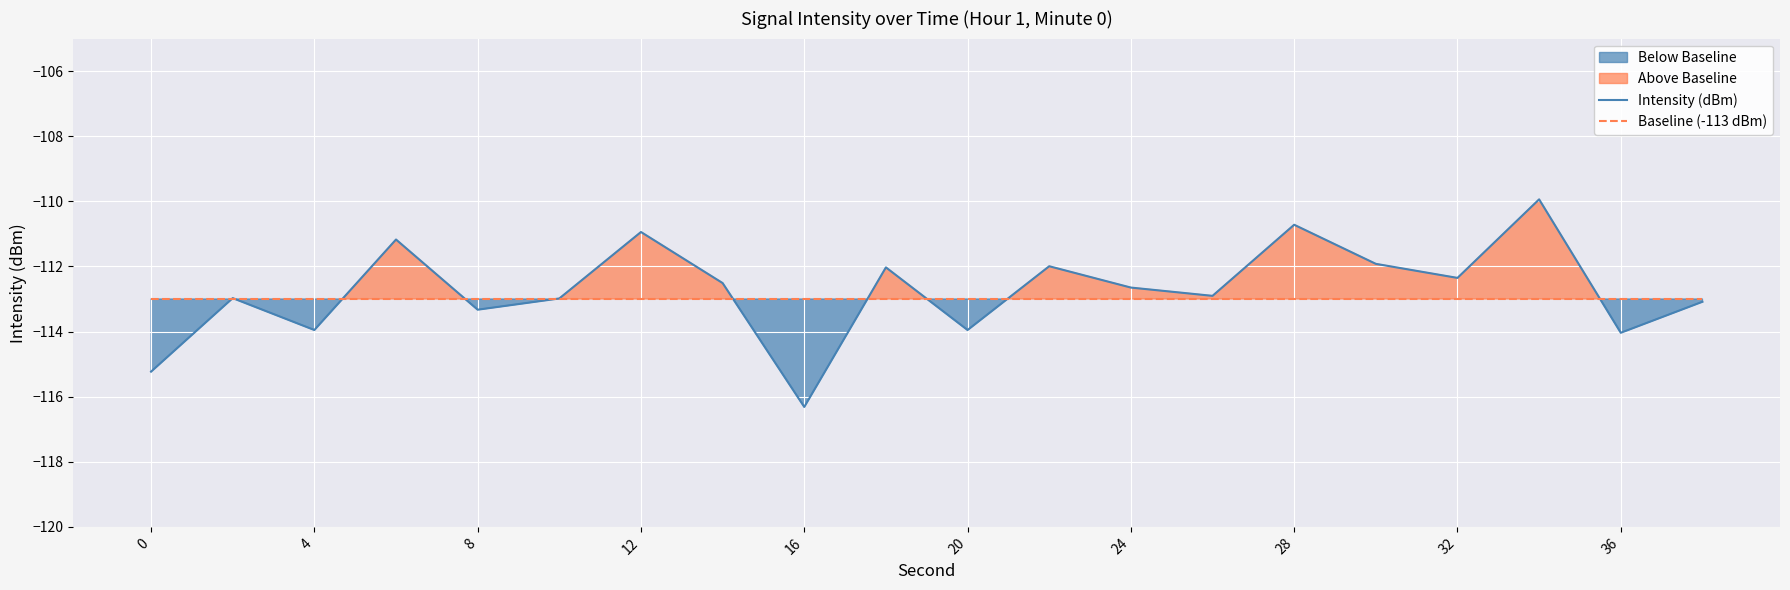

What is the maximum value for Baseline (-113 dBm)?

-113.0